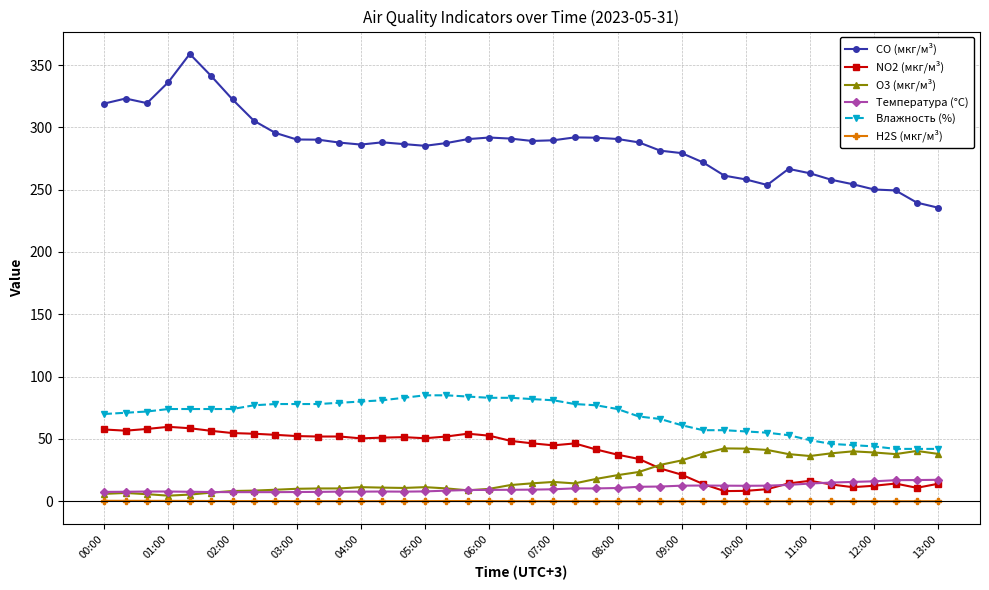

True or false: H2S (мкг/м³) has more than 0 interior local peaks.

True